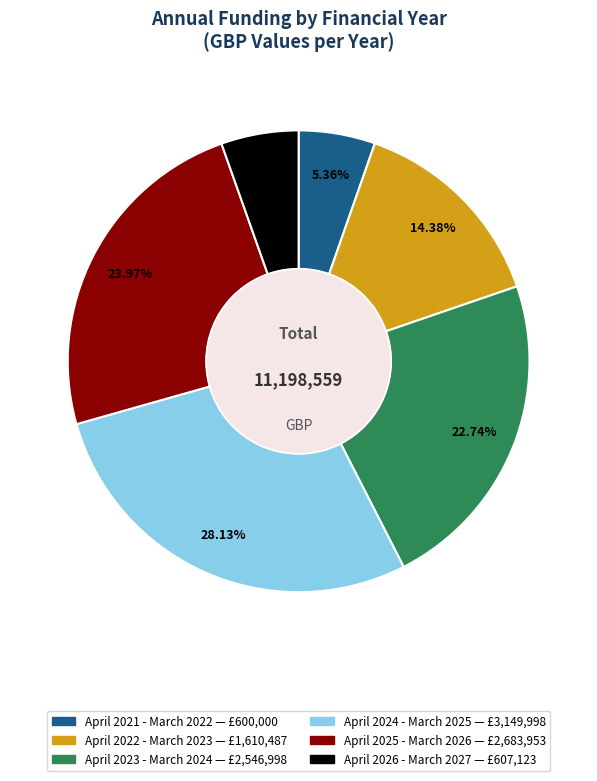

What percentage is the April 2026 - March 2027 slice, to the nearest percent?

5%